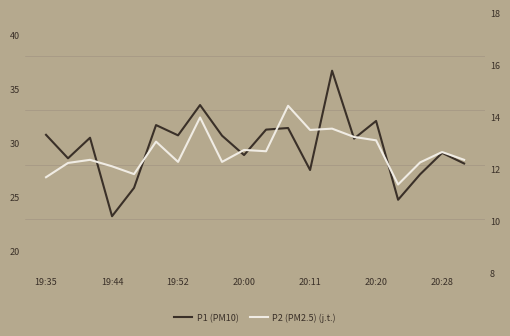

What is the spread (max minus min) of values at 17?

14.9